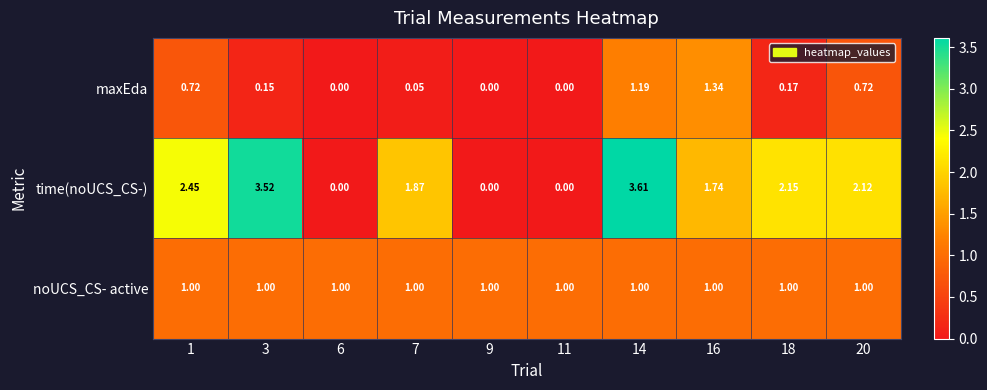

Which series has the largest total across all categories?

time(noUCS_CS-)